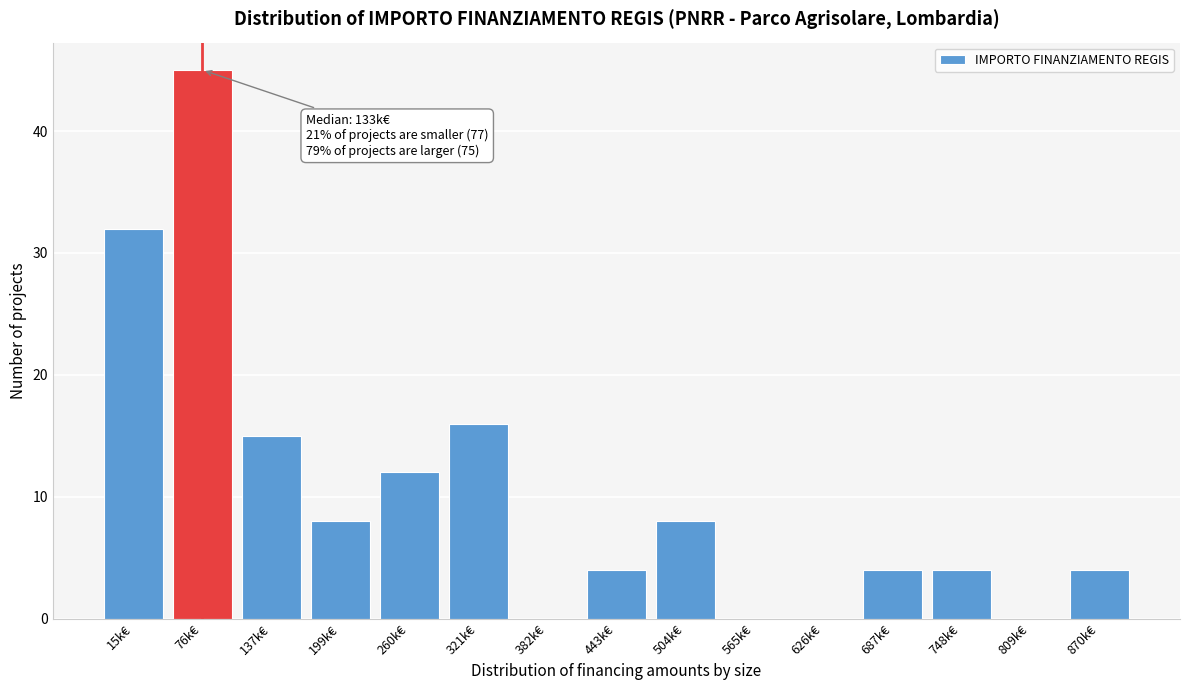

Reading left to right, extract all data points from this chart.

15k€=32	76k€=45	137k€=15	199k€=8	260k€=12	321k€=16	382k€=0	443k€=4	504k€=8	565k€=0	626k€=0	687k€=4	748k€=4	809k€=0	870k€=4